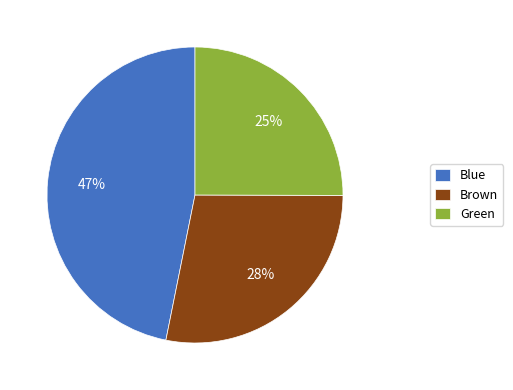

Between Green and Brown, which is larger?

Brown